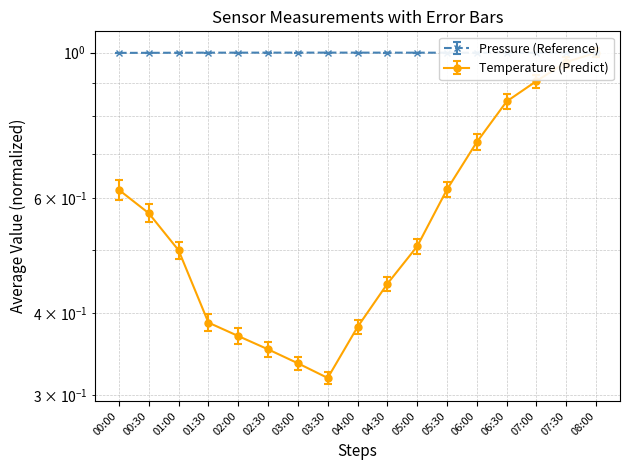

After their last crossing, which series has the higher values: temperature or pressure?

temperature